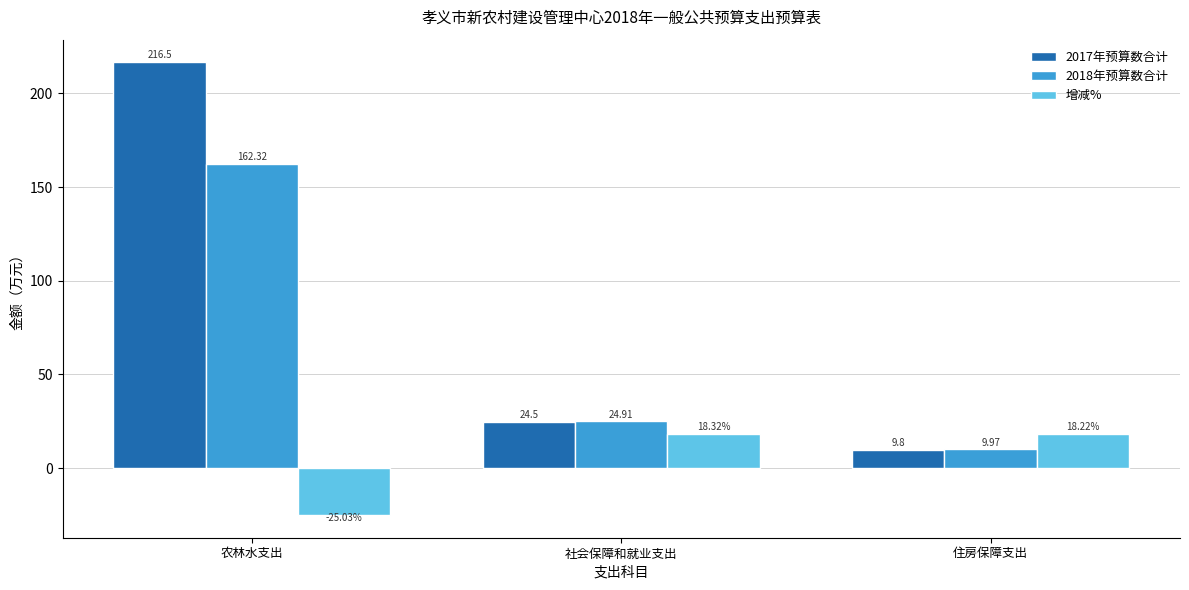

What is the total value across all series at 农林水支出?

353.8